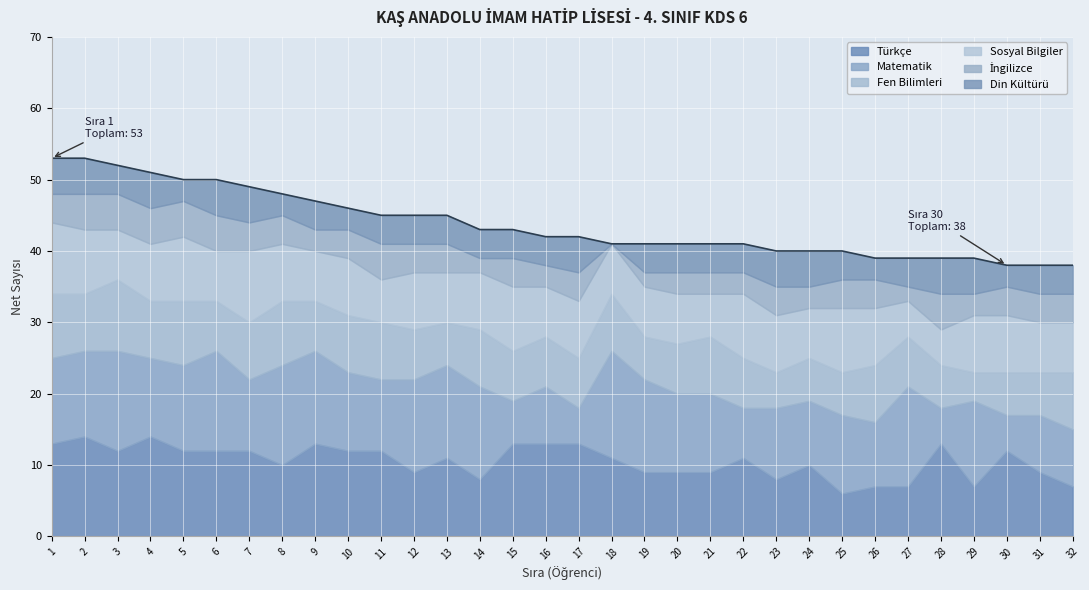

What is the total value across all series at 30?

38